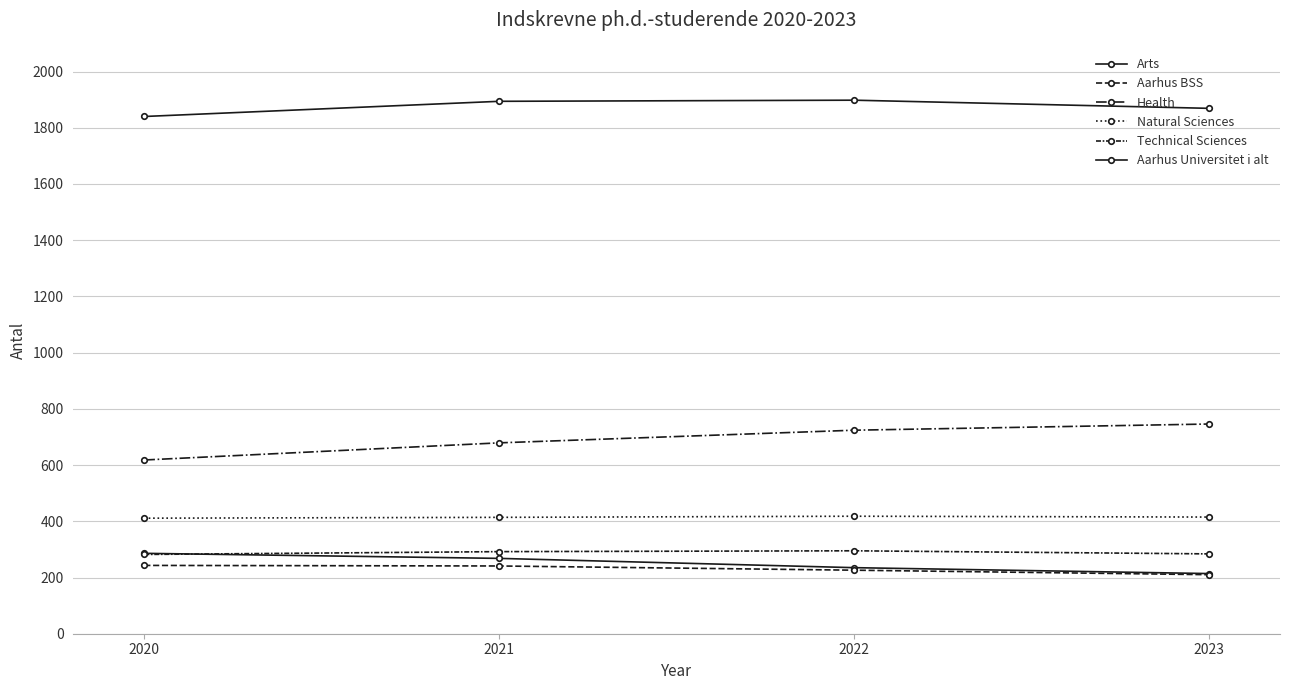

Reading right to left, what are all the values shown in this chart?

Arts: 2023=214	2022=235	2021=268	2020=286
Aarhus BSS: 2023=210	2022=226	2021=241	2020=243
Health: 2023=746	2022=724	2021=679	2020=618
Natural Sciences: 2023=415	2022=418	2021=414	2020=411
Technical Sciences: 2023=284	2022=295	2021=292	2020=282
Aarhus Universitet i alt: 2023=1869	2022=1898	2021=1894	2020=1840